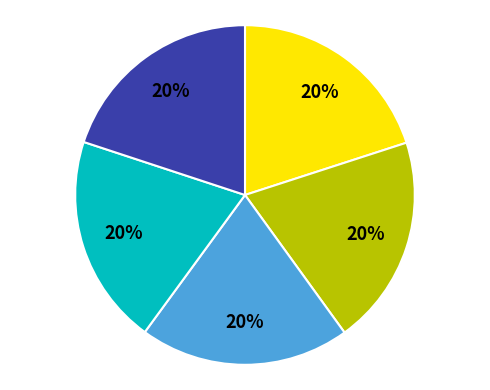

Is there a majority slice in this chart?

No